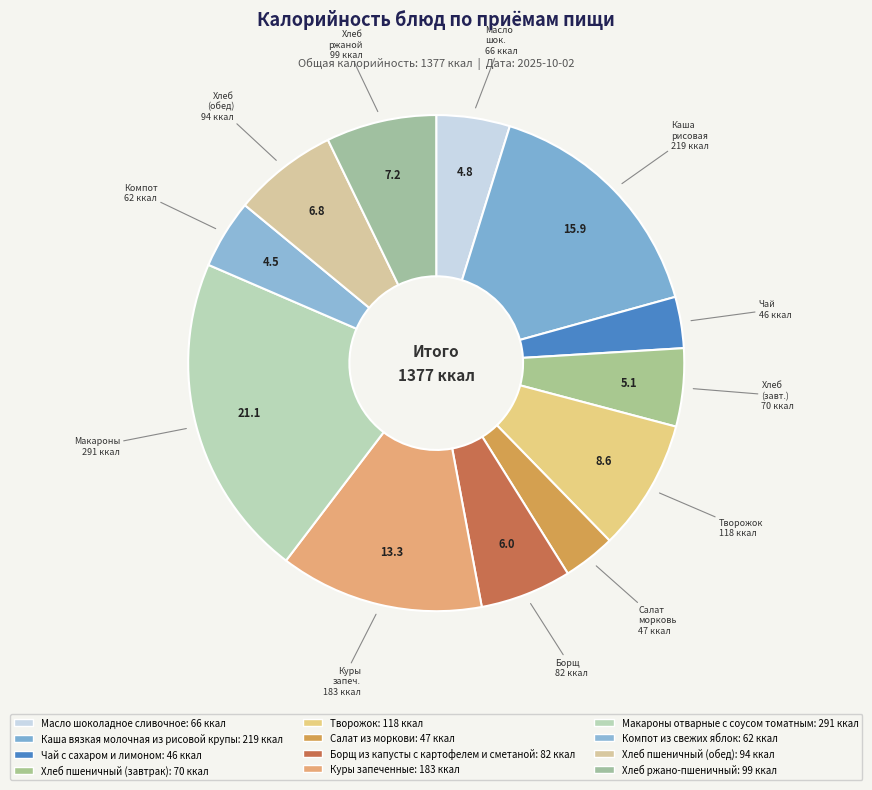

Do Борщ из капусты с картофелем и сметаной and Макароны отварные с соусом томатным together represent more than half of the pie?

No